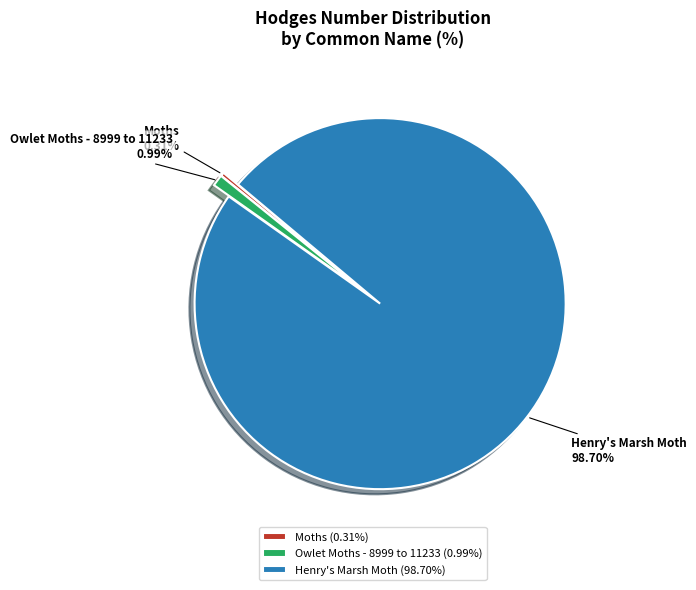

How many segments does this pie chart have?

3